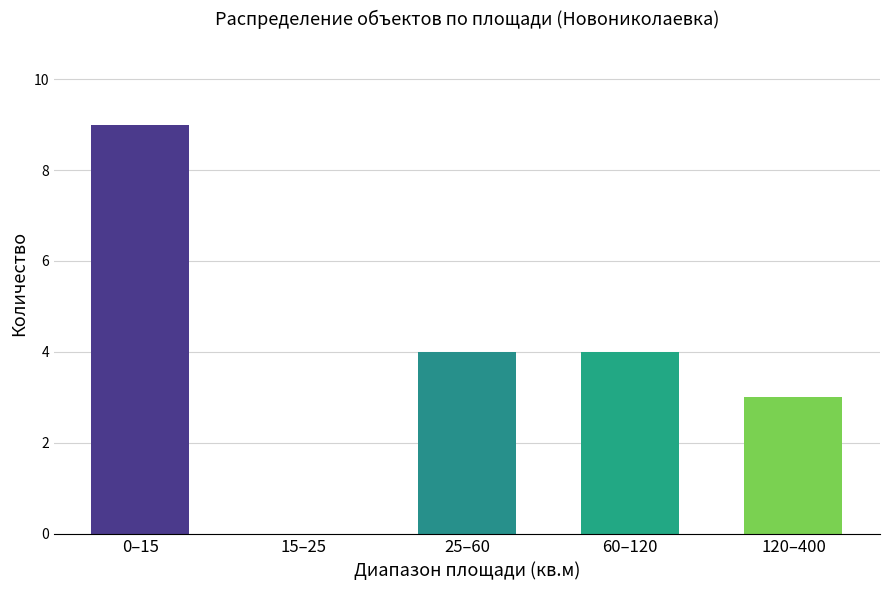

What is the maximum value shown in the chart?

9